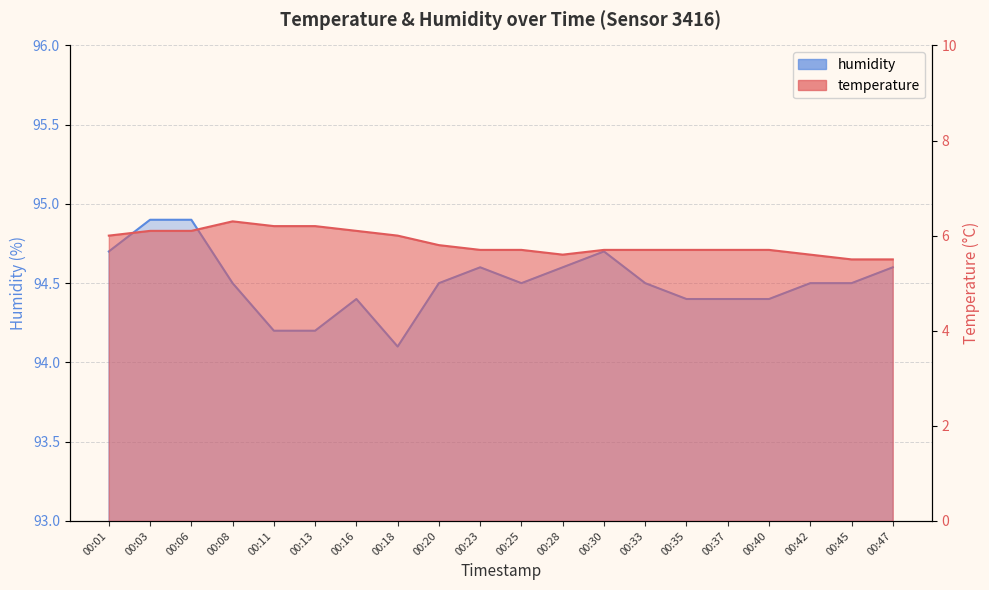

Rank the series by their average value, from lowest to highest.

temperature, humidity